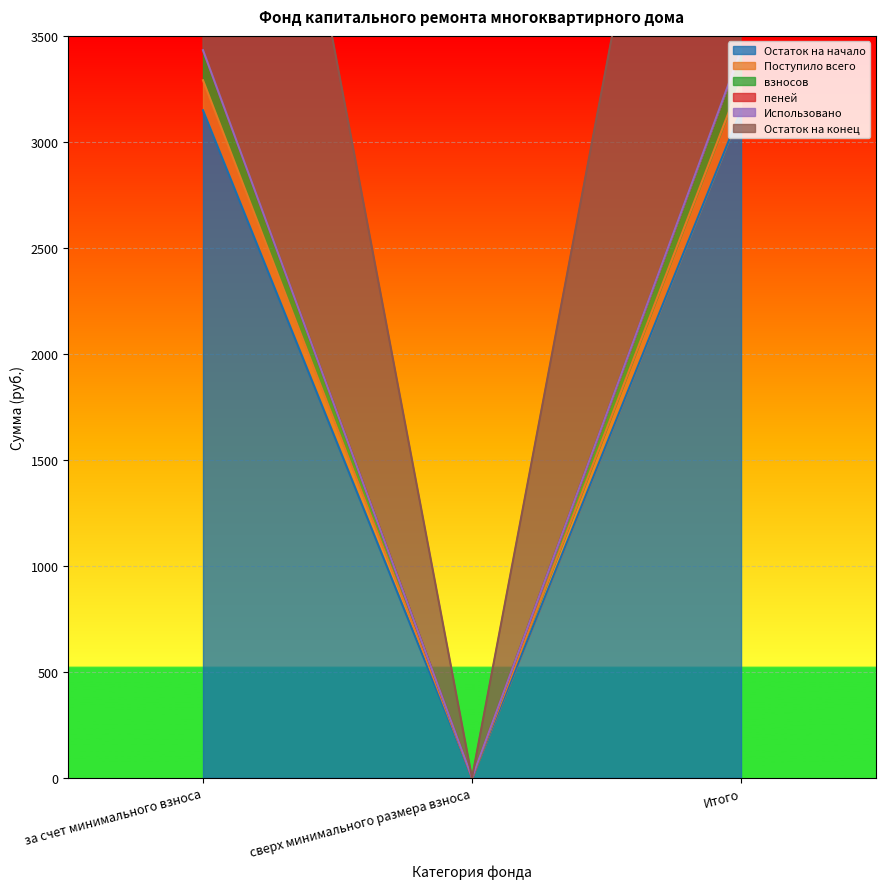

How many categories are shown in the chart?

3